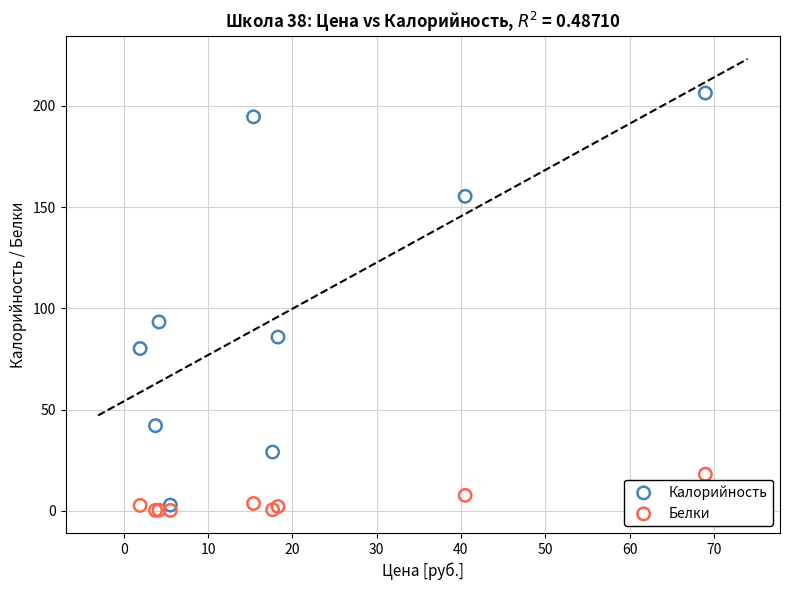

Which series reaches the maximum Y coordinate?

Калорийность